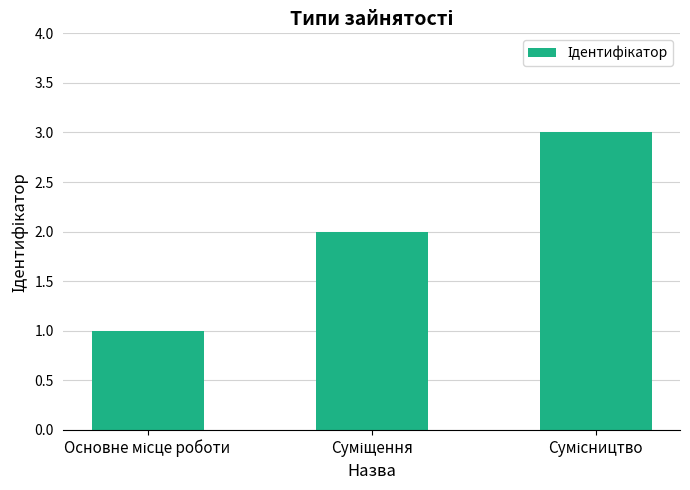

What is the sum of all values?

6